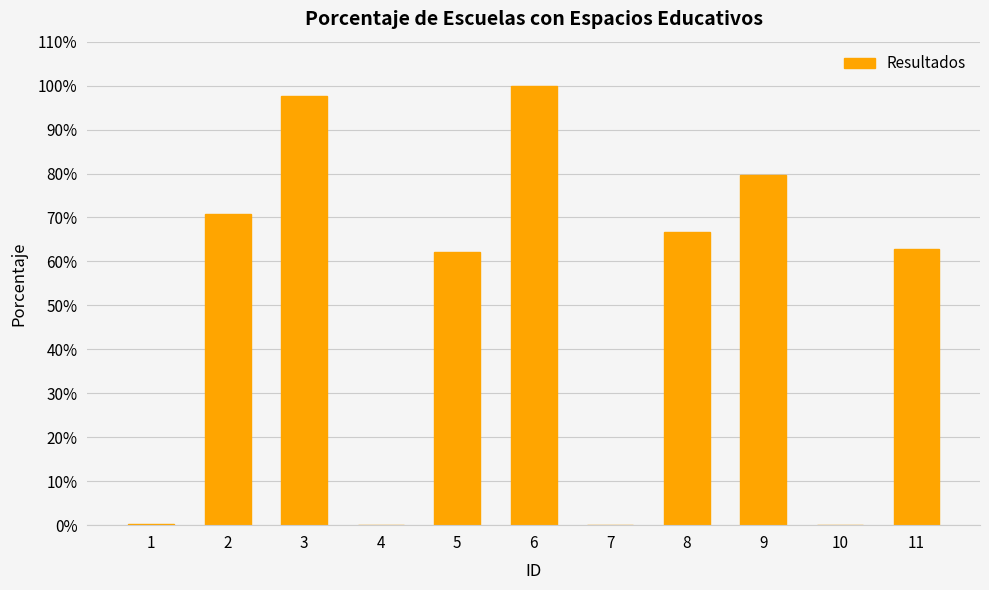

Rank the categories by value from highest to lowest.

6, 3, 9, 2, 8, 11, 5, 1, 4, 7, 10